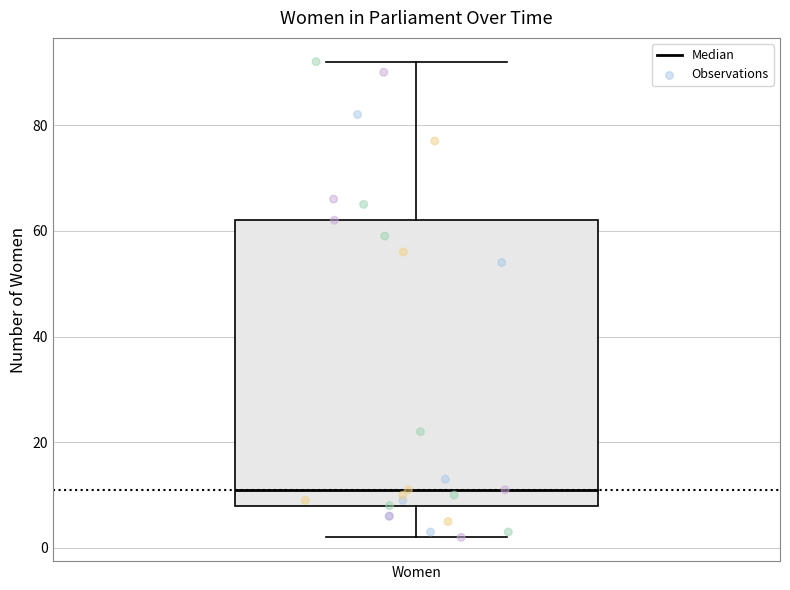

Read this box plot against the y-axis: the position of the median line, the range covered by the box, and the ends of both whiskers. The values are not printed on the chart, so give them approximately, as read against the axis.

median 12, box 8 to 62, whiskers 2 to 92